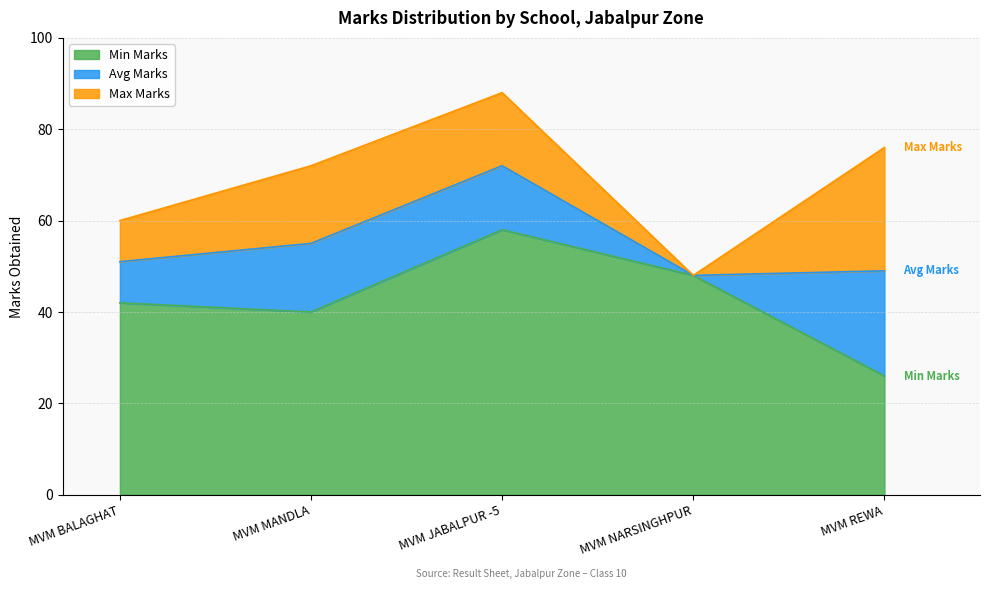

Which series changed the most between MVM MANDLA and MVM REWA?

Min Marks